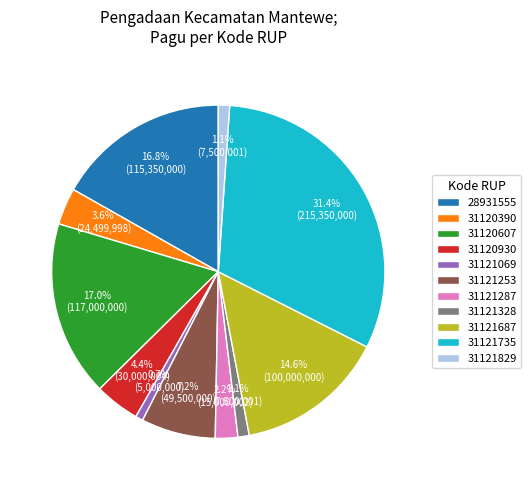

To the nearest percent, what is the average slice percentage?

9%